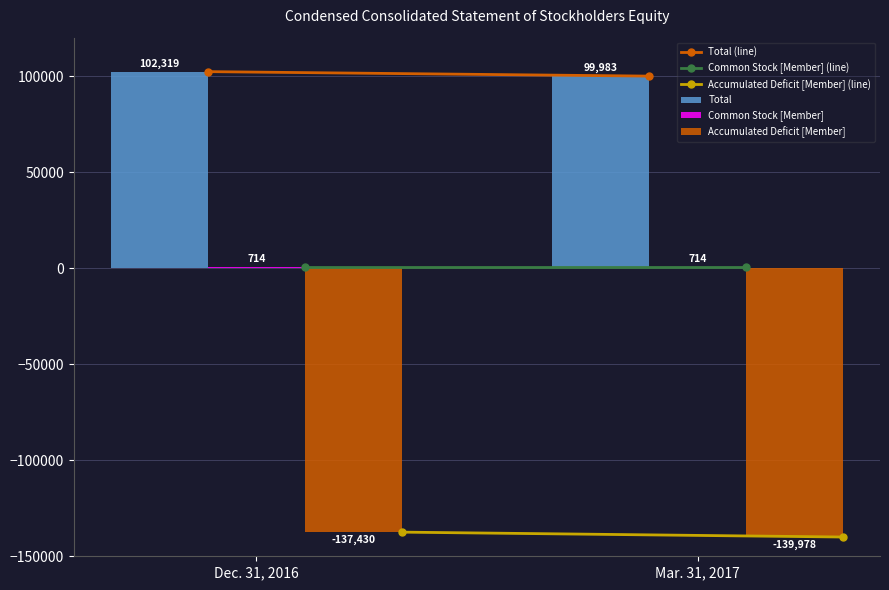

Which series has the largest total across all categories?

Total